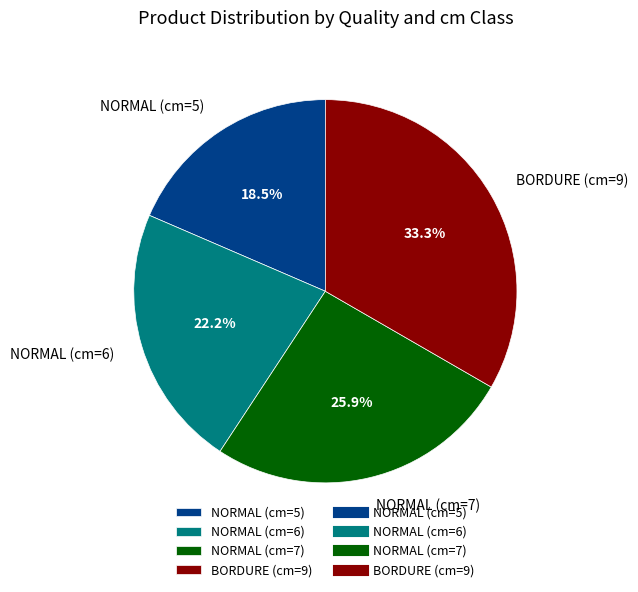

Which slice is the smallest?

NORMAL (cm=5)